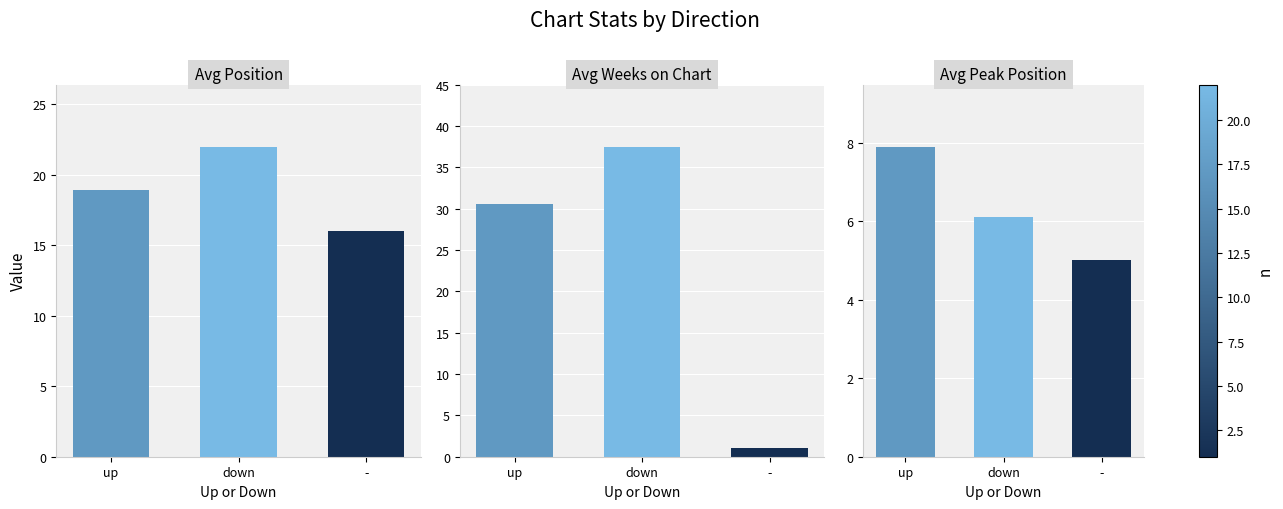

At how many categories does at least one series exceed 32?

1